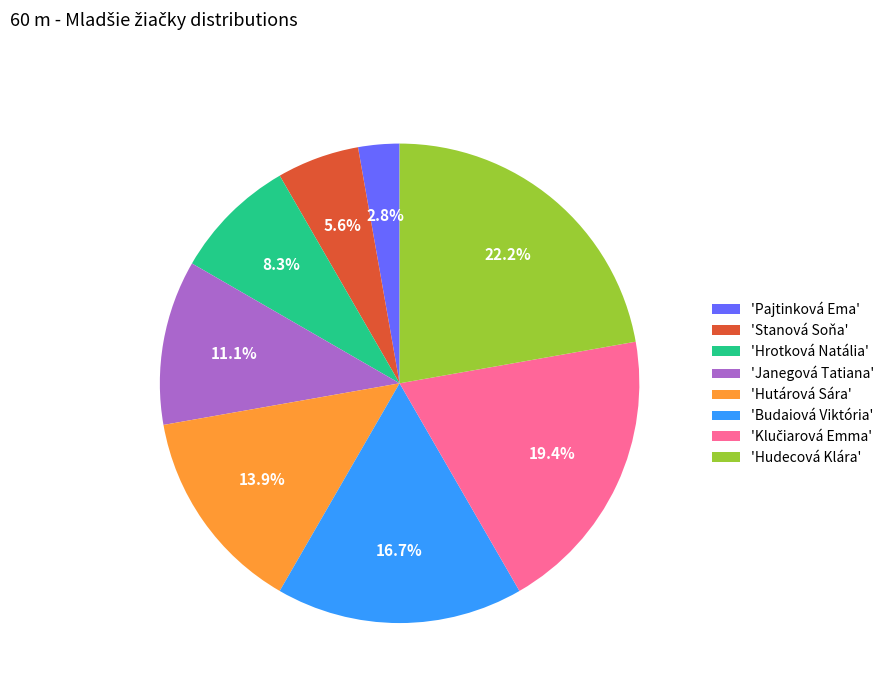

What percentage is NOT represented by 'Stanová Soňa'?

94.4%